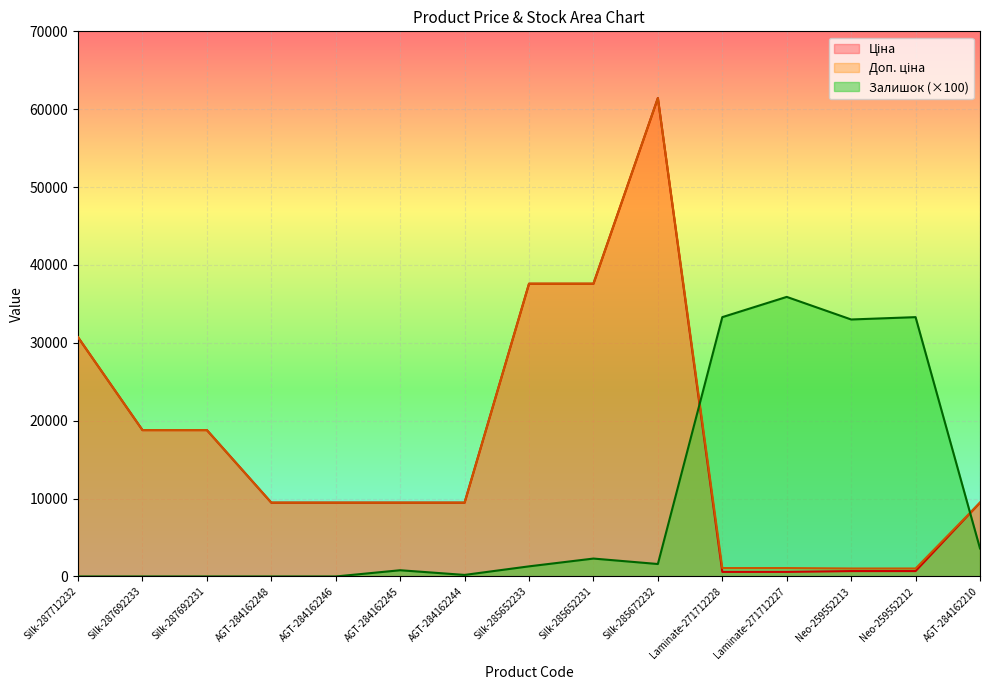

How many values in Залишок are above zero?

10